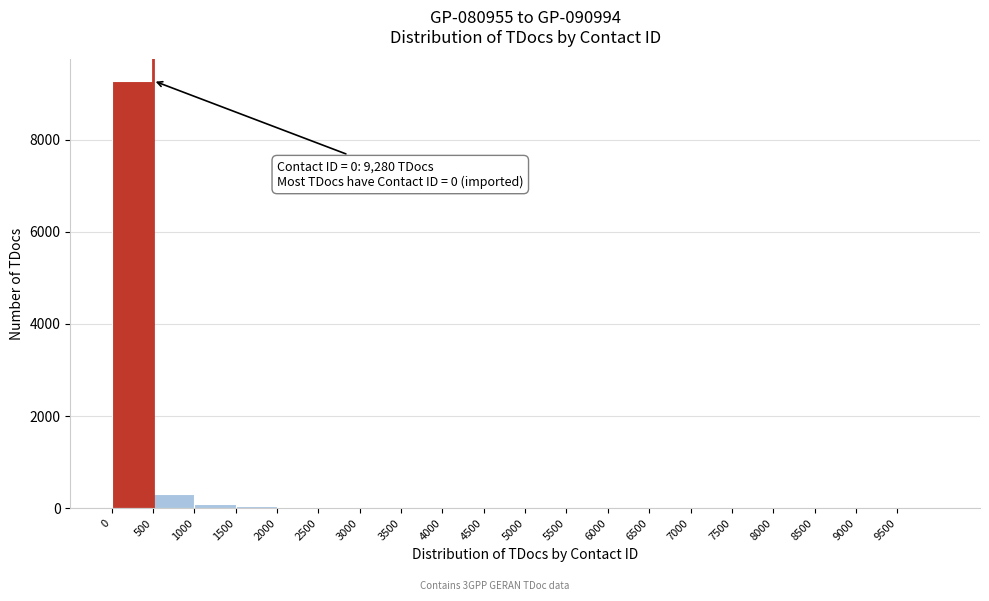

Which range on the x-axis has the tallest bar?

0 to 500